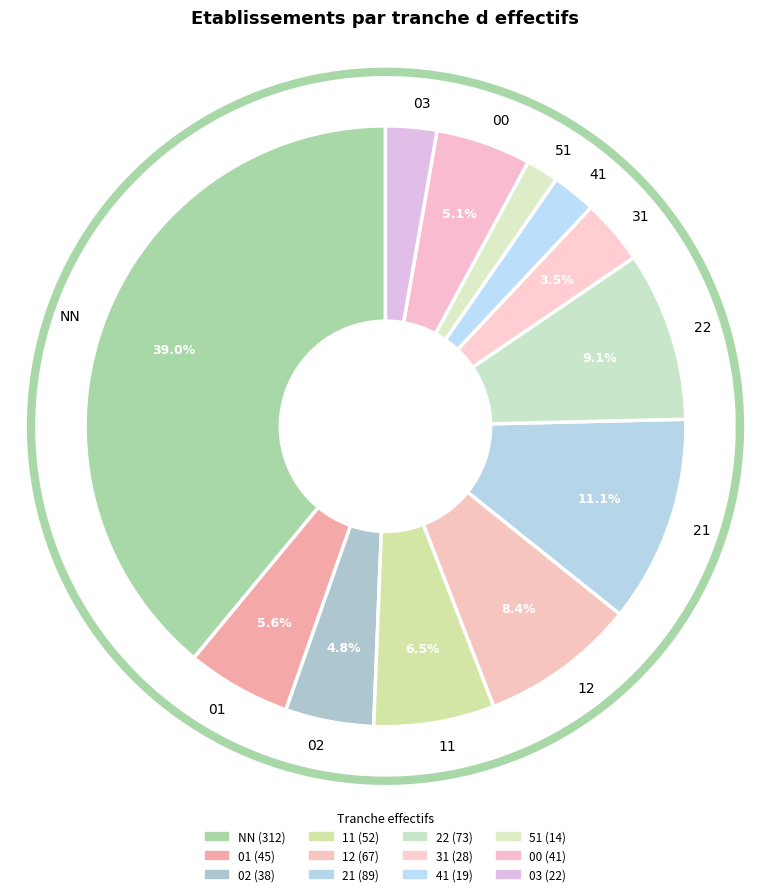

Between 01 and 12, which is larger?

12